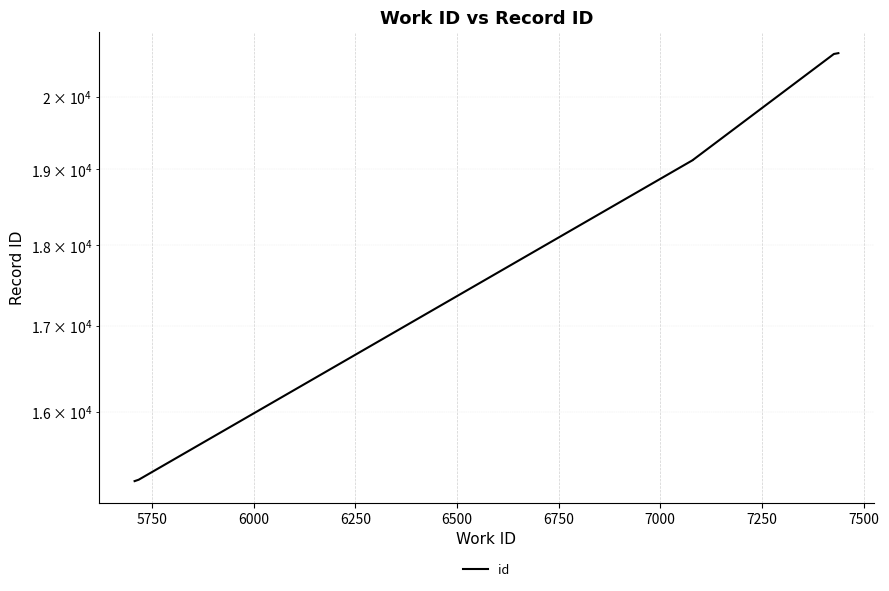

True or false: the data shows 34081 at 6750.

False